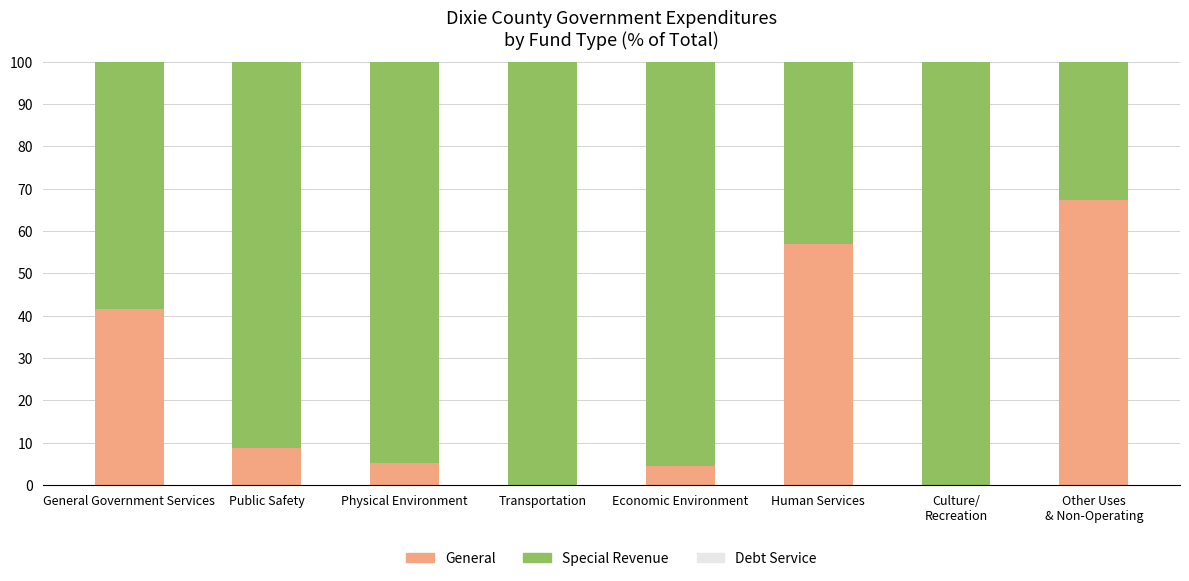

What is the total value across all series at Physical Environment?

100.0